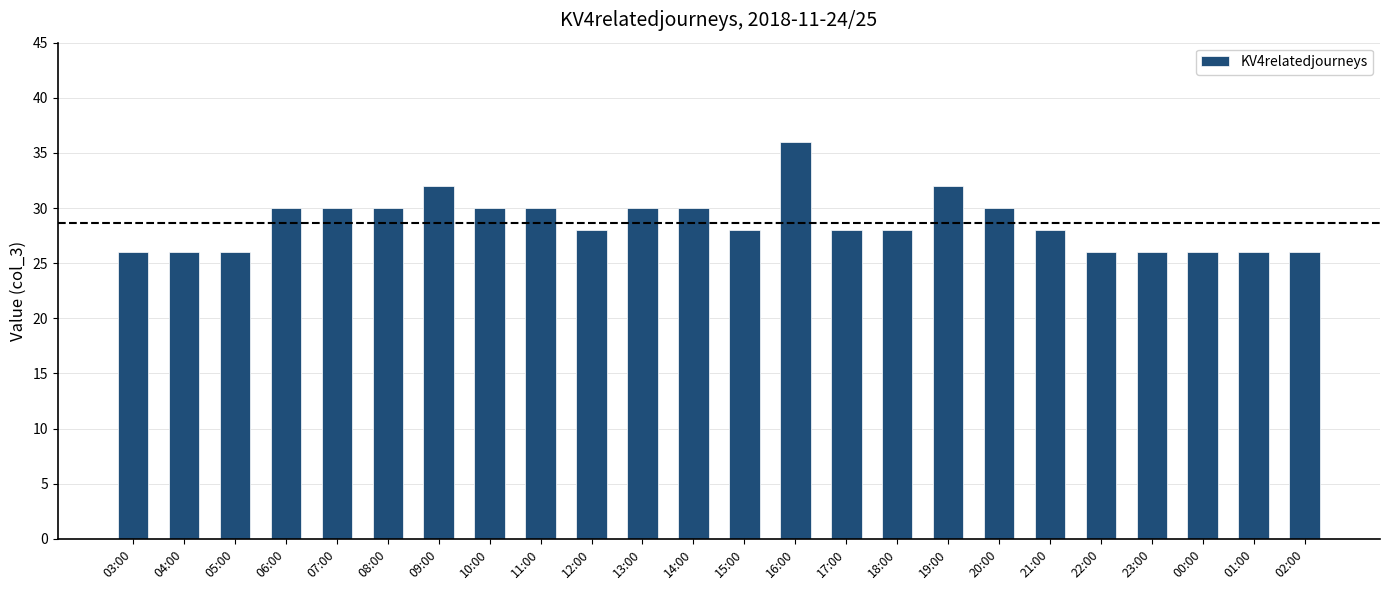

What value does the data have at 17:00, to the nearest 5?

30